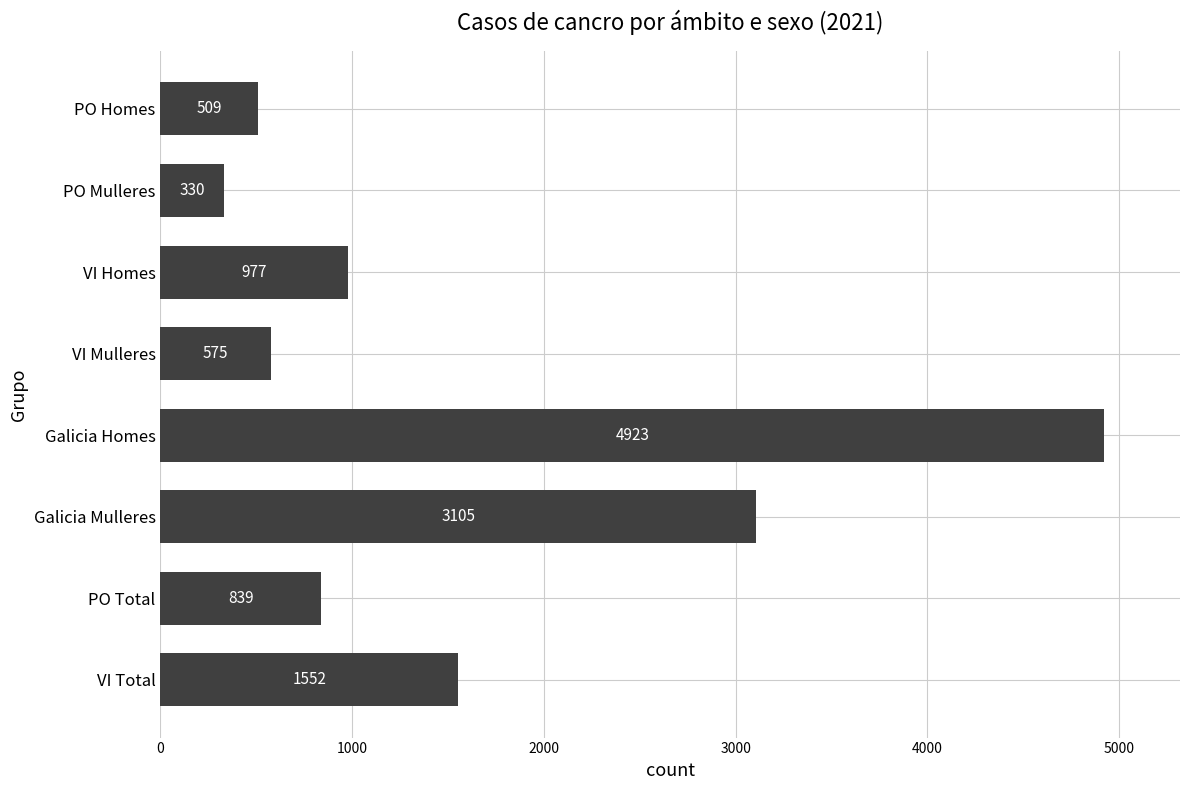

Which has a higher value, VI Mulleres or VI Homes?

VI Homes